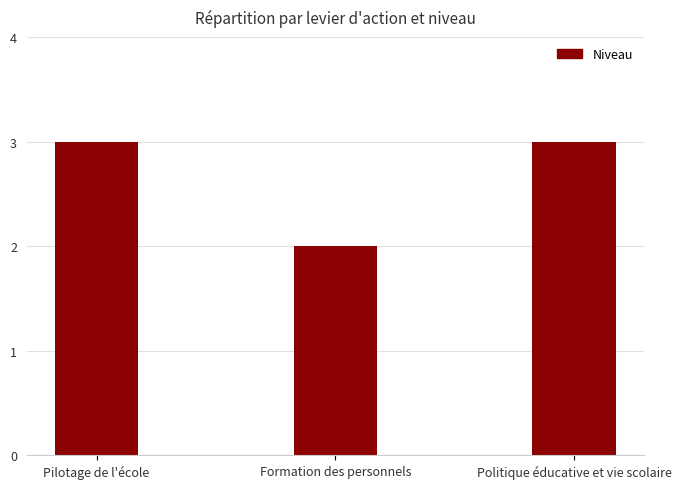

Which label corresponds to the smallest value in the chart?

Formation des personnels